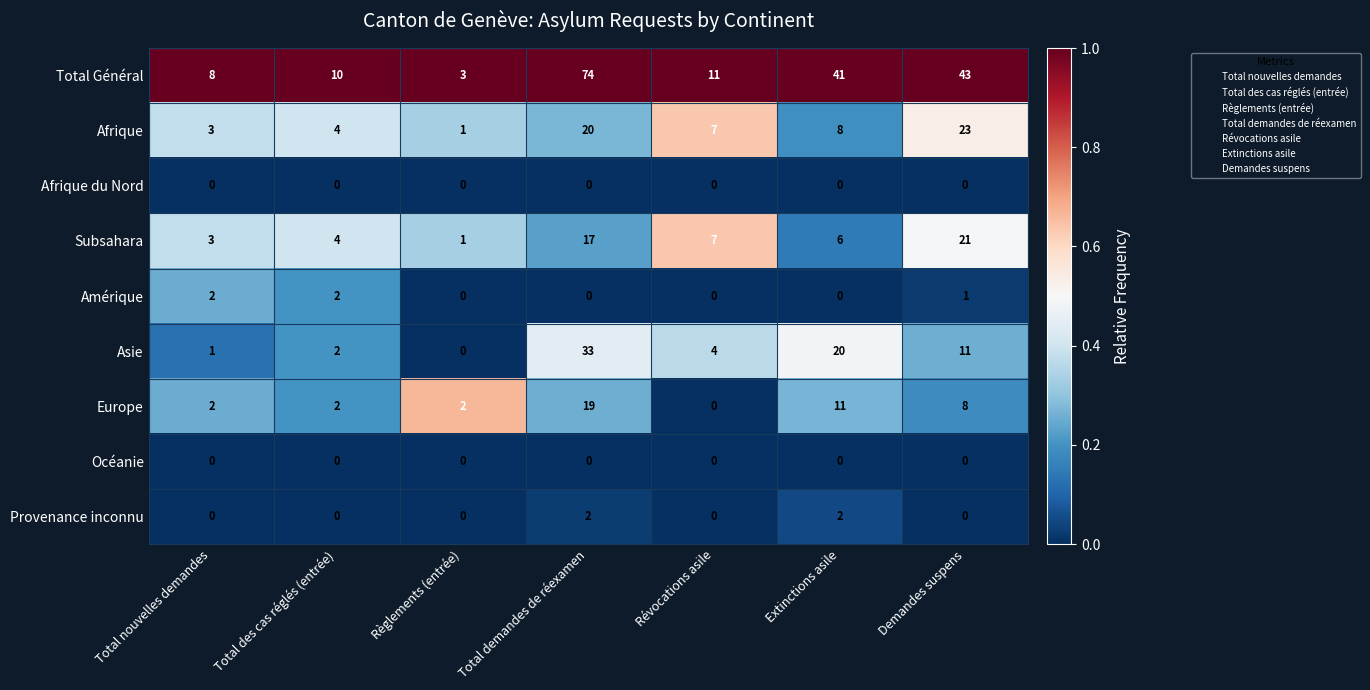

List the labels in order of Total Général value, largest first.

Total demandes de réexamen, Demandes suspens, Extinctions asile, Révocations asile, Total des cas réglés (entrée), Total nouvelles demandes, Règlements (entrée)